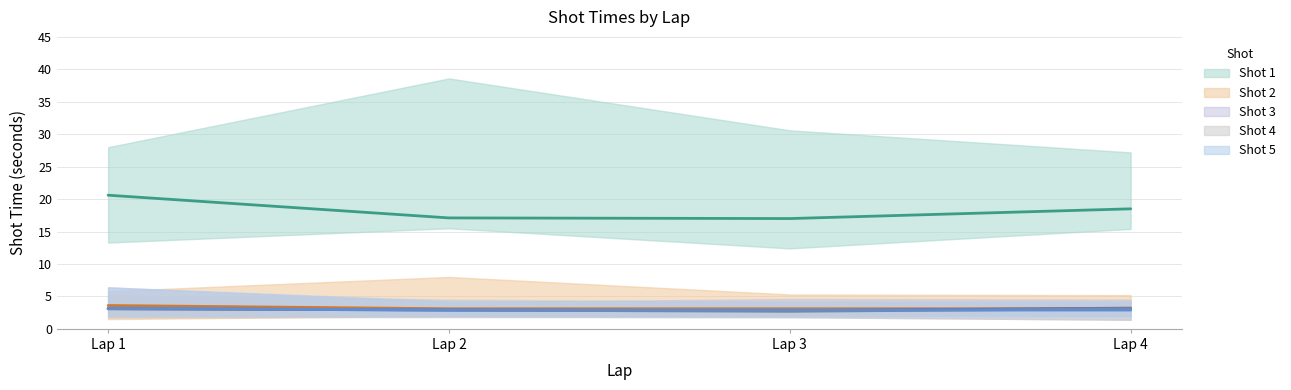

Is it true that Shot 2 equals 3.6 at Lap 1?

True